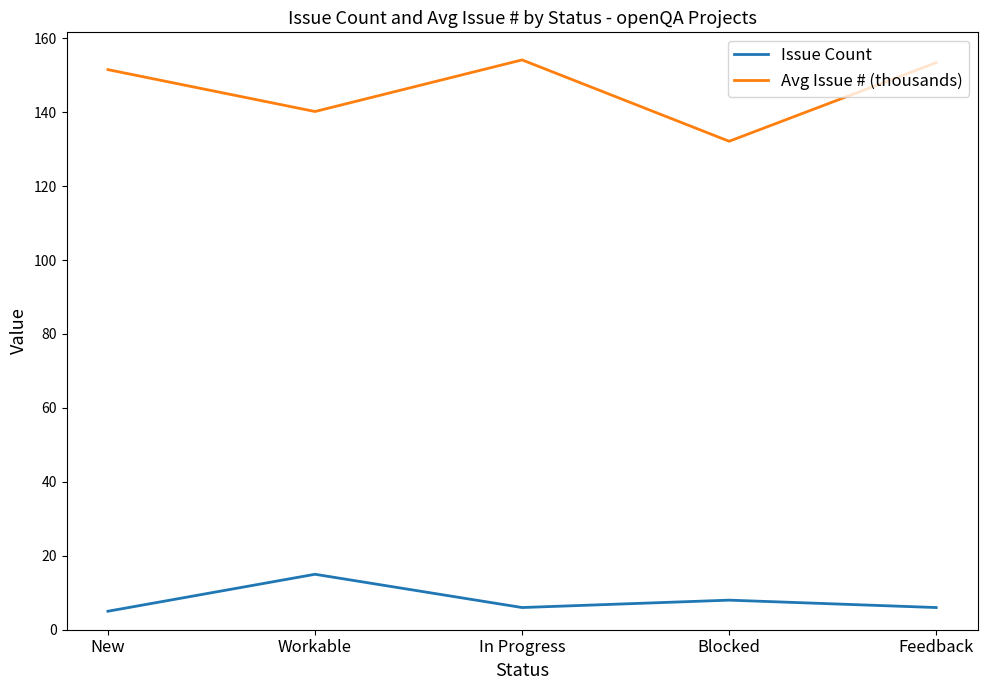

Which series has the largest range (max minus min)?

Avg Issue # (thousands)